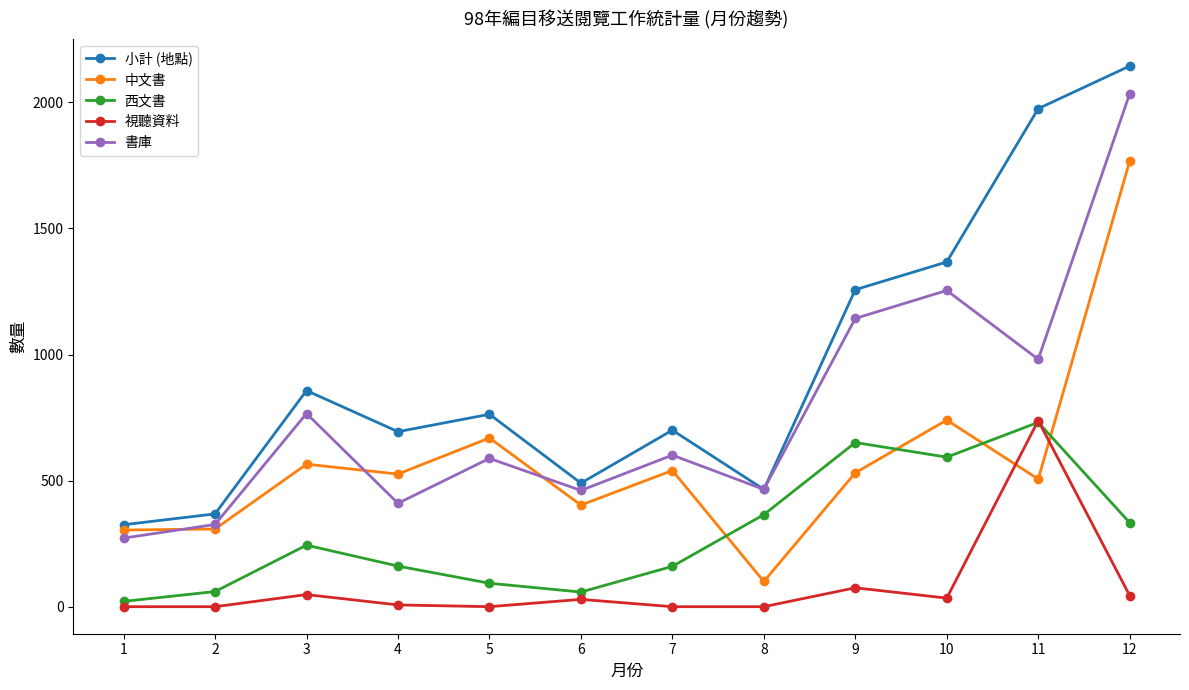

What are all the series names shown in the legend?

小計 (地點), 中文書, 西文書, 視聽資料, 書庫